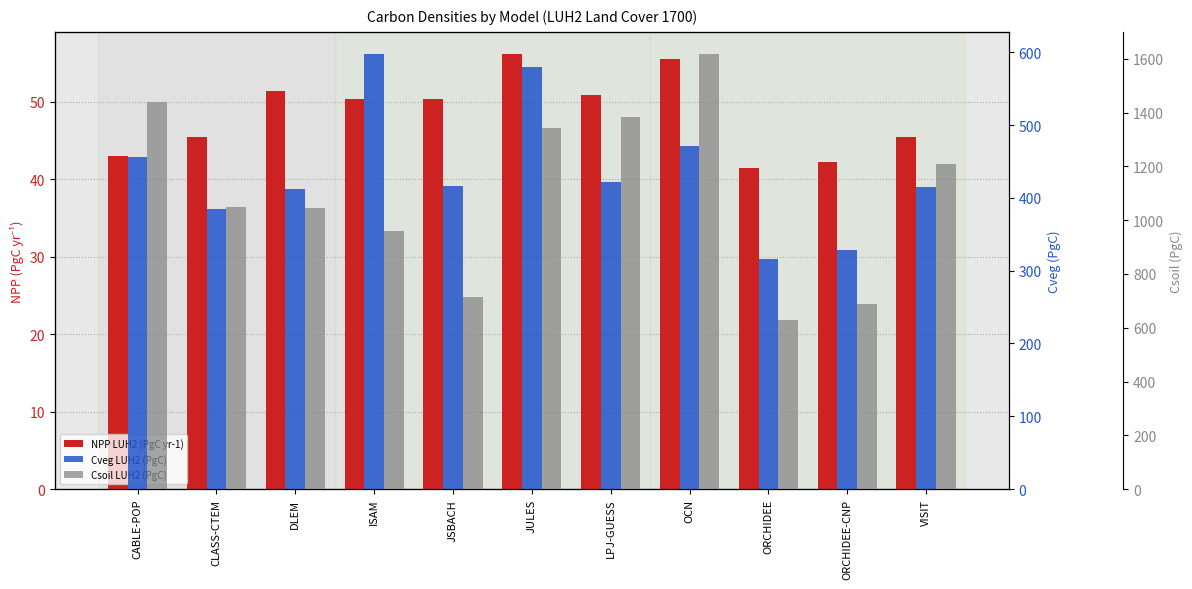

How many data points in Cveg LUH2 (PgC) are less than 416?

5